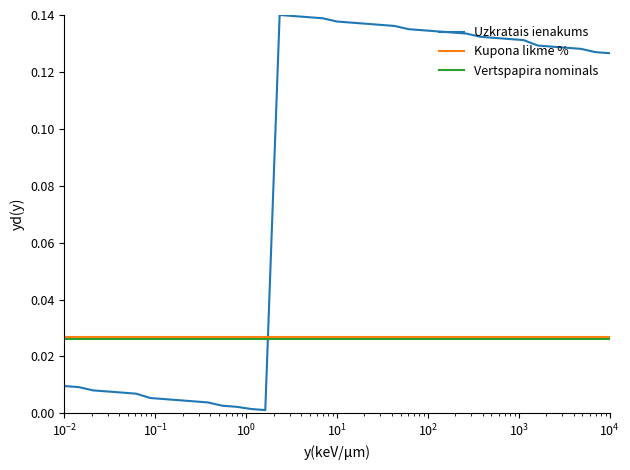

How many times do Vertspapira nominals and Uzkratais ienakums cross each other?

1